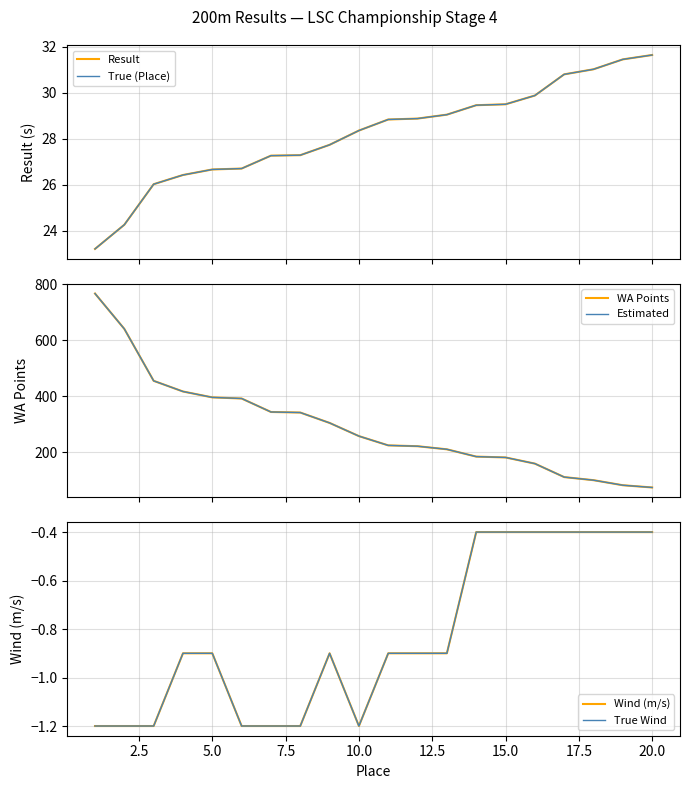

True or false: True (Place) and Result cross at least once.

False